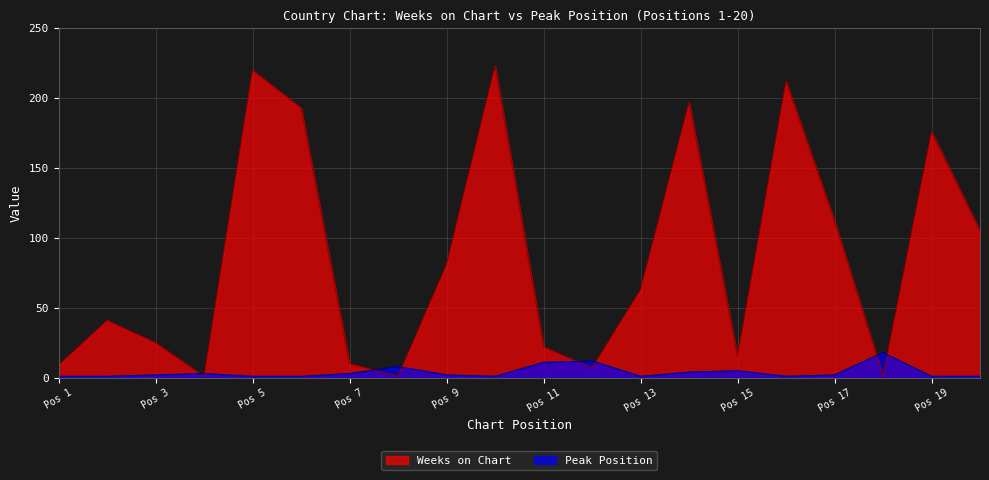

Reading left to right, list all the values displayed in this chart.

Weeks on Chart: 9	41	25	1	220	193	10	1	81	223	22	7	63	197	15	212	112	1	176	105
Peak Position: 1	1	2	3	1	1	3	8	2	1	11	12	1	4	5	1	2	18	1	1